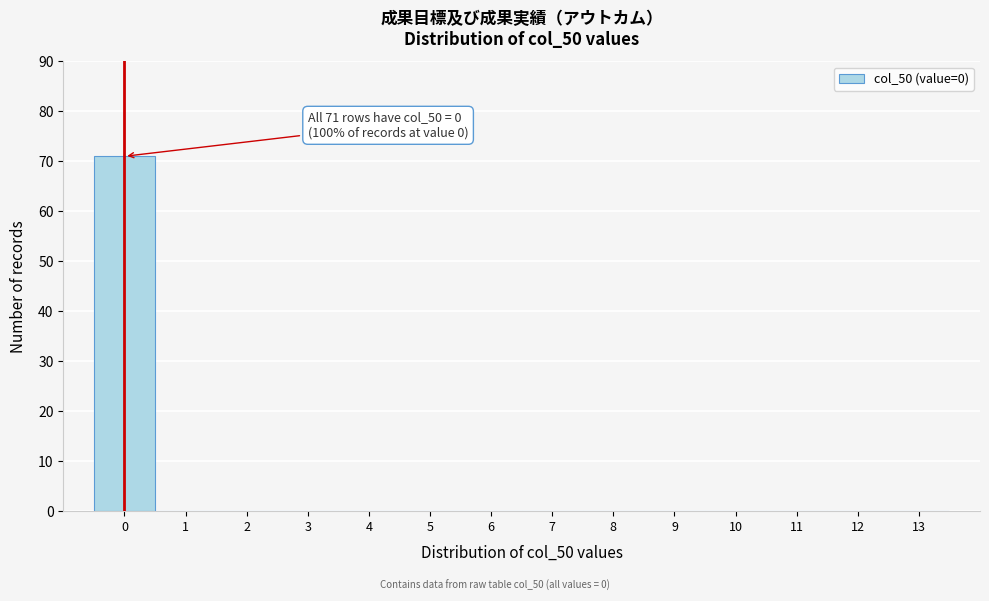

Over which range of the x-axis is the bar tallest?

-0.5 to 0.5